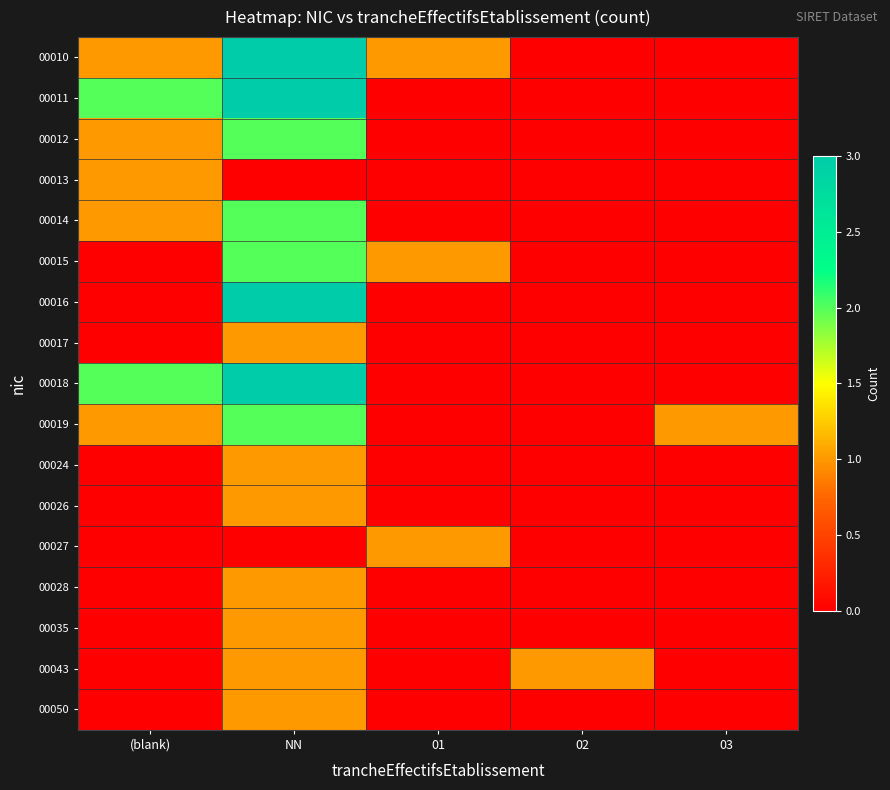

Which series has the largest total across all categories?

00010